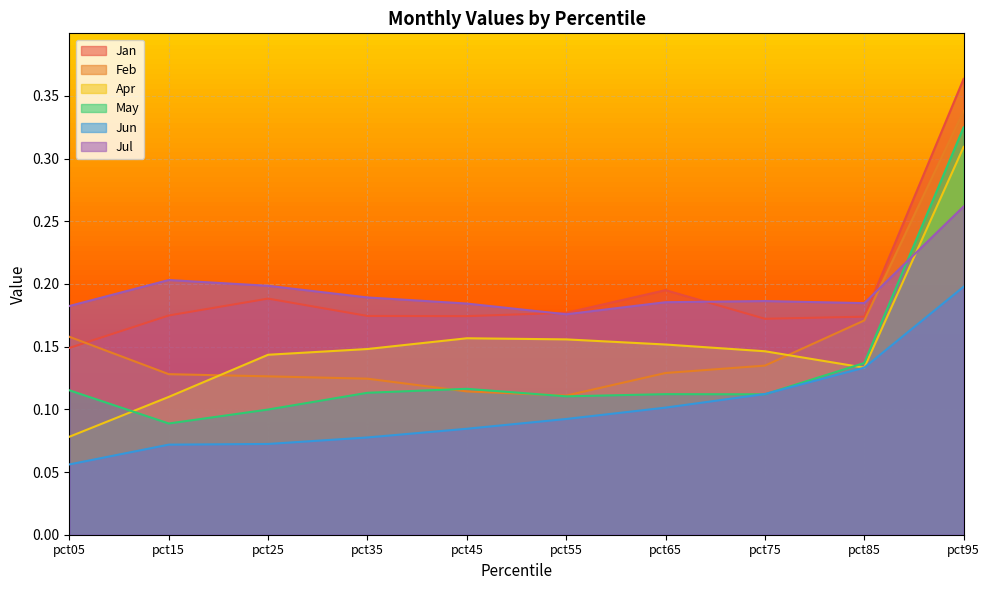

What is the sum of all Feb values?

1.5